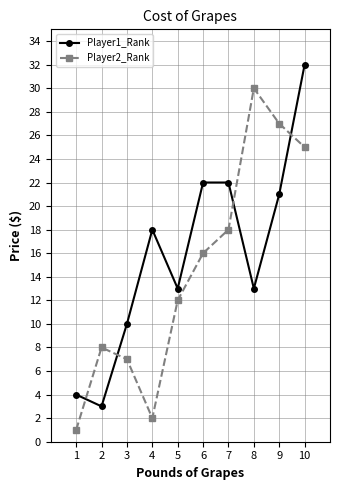

What is the value of the Player2_Rank point at the 5th from the left?

12